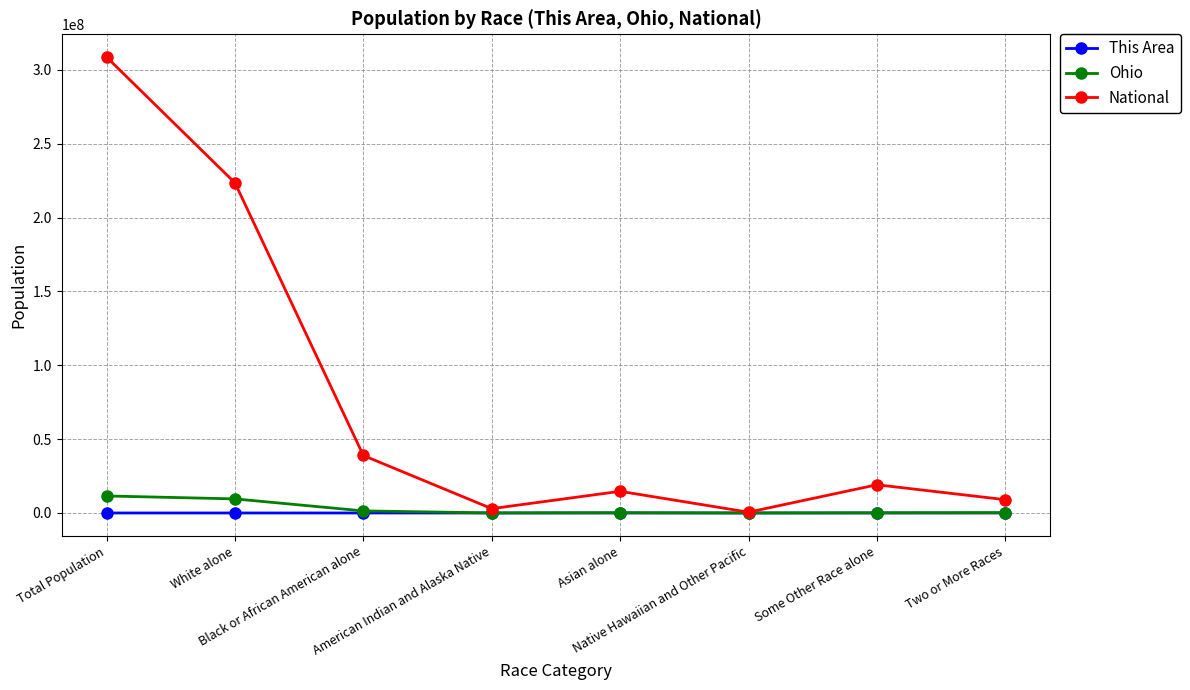

What is the sum of the Ohio values at Native Hawaiian and Other Pacific and Total Population?

11540570